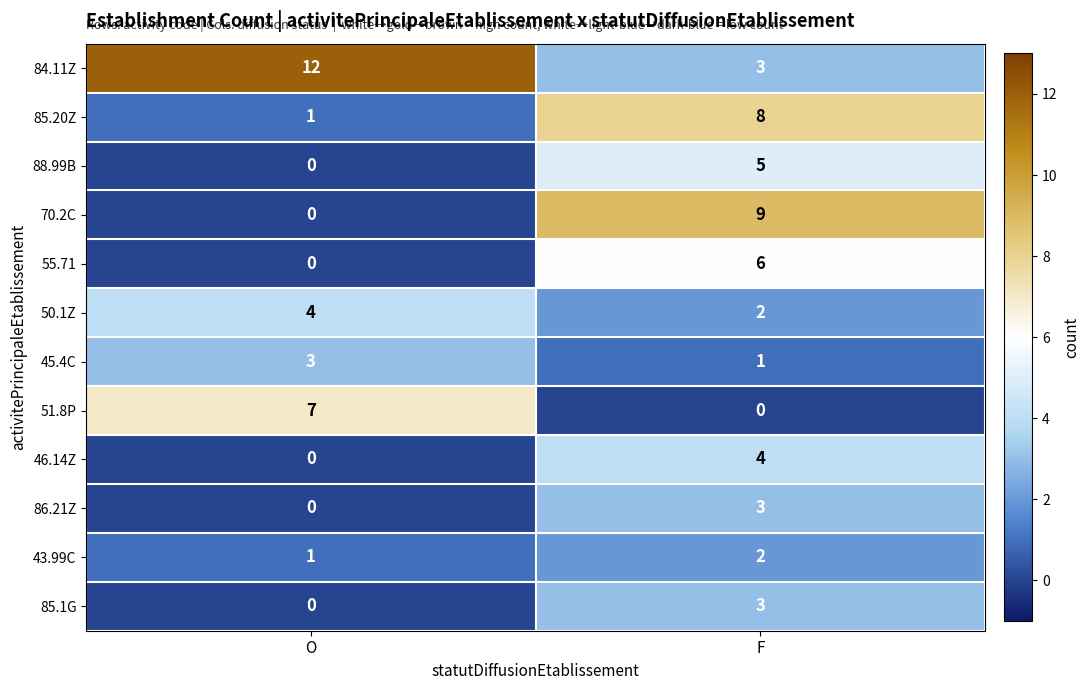

At which label is 88.99B closest to 2?

O